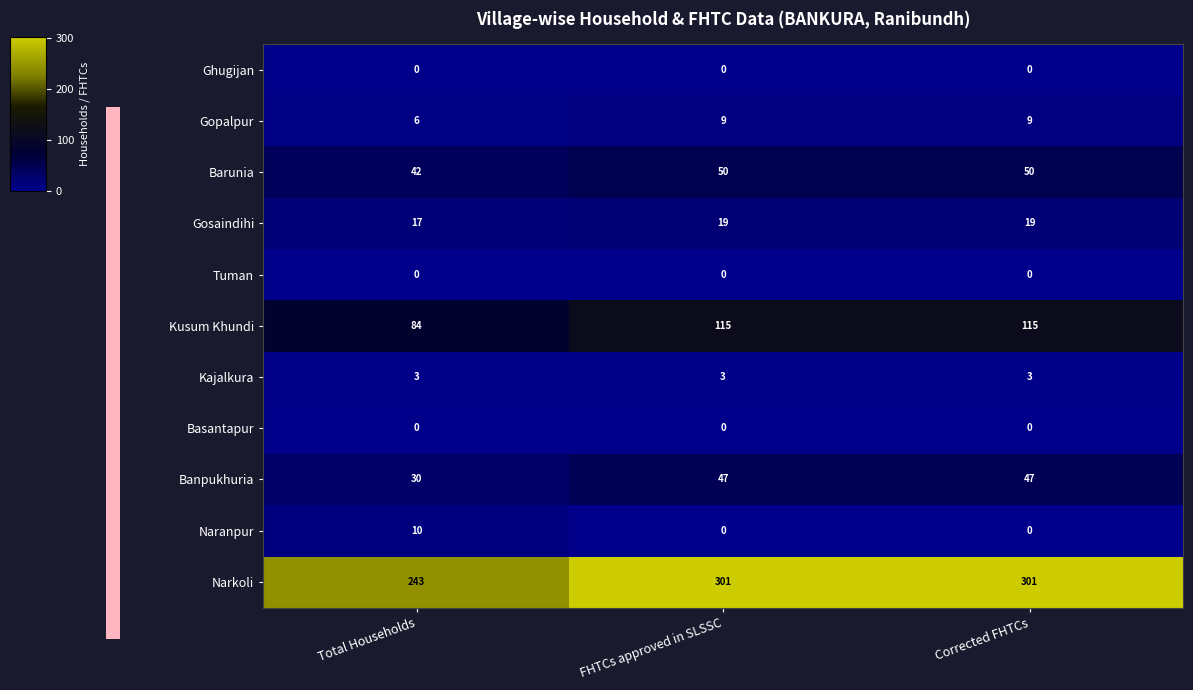

At which label is Kusum Khundi closest to 99?

Total Households